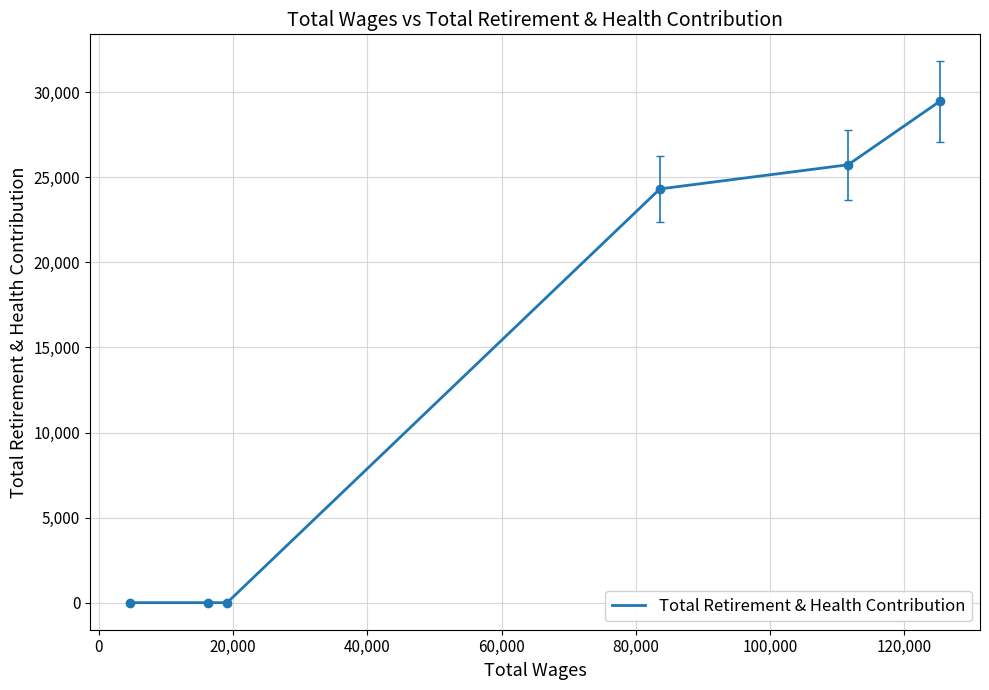

True or false: there are more than 1 points higher than both neighbors.

False